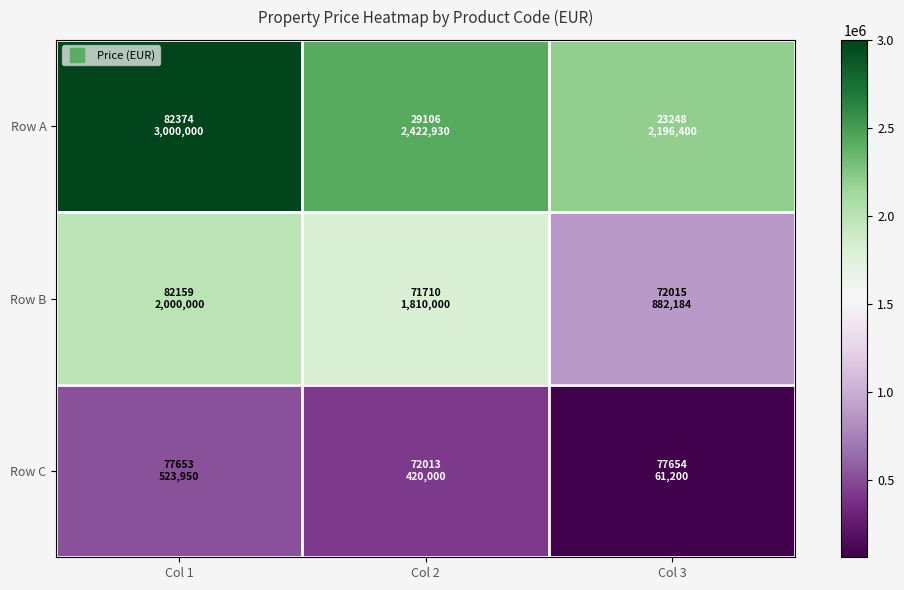

Rank the series at Col 1 from highest to lowest value.

Row A, Row B, Row C